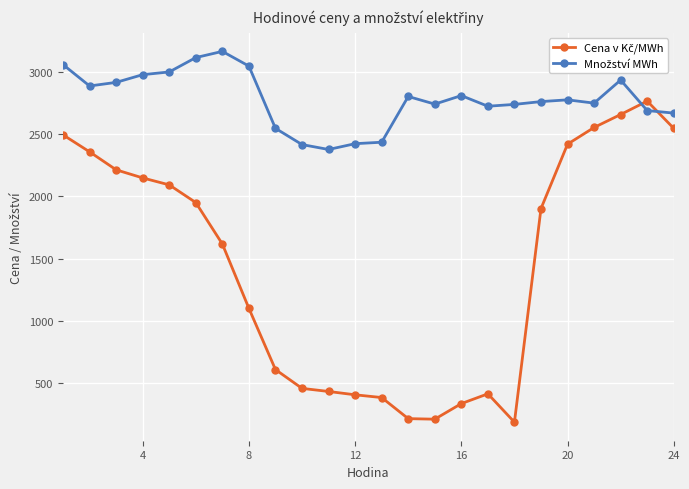

What is the smallest value displayed?

183.0